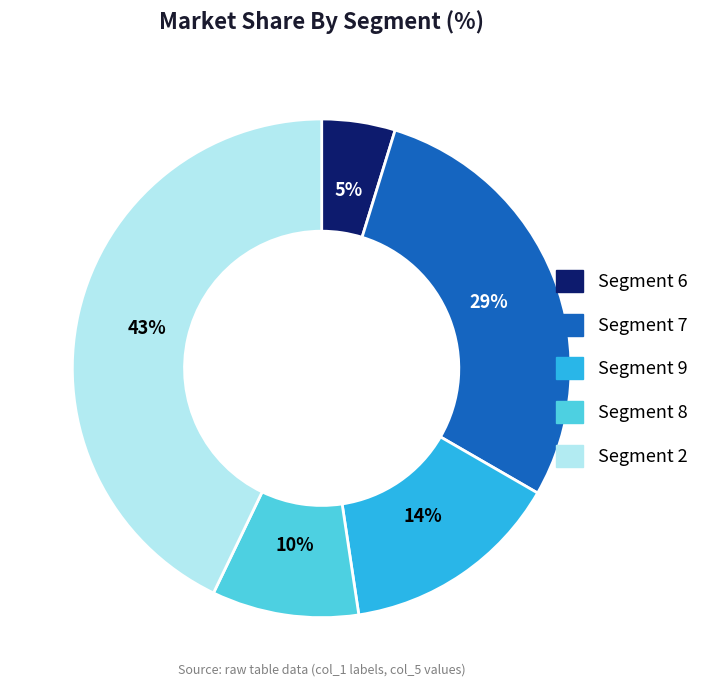

Combined, do Segment 9 and Segment 6 account for over 50%?

No